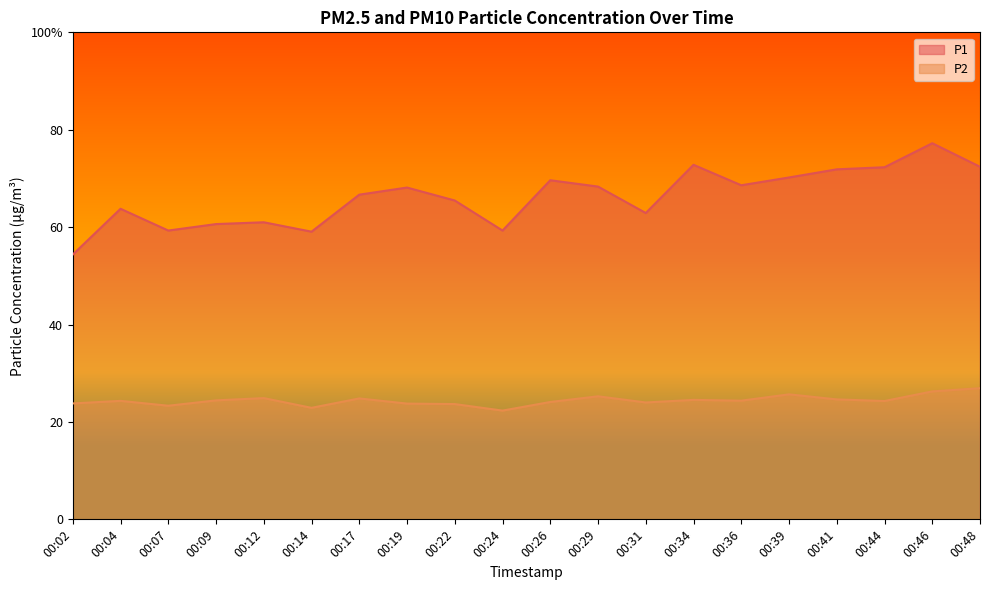

At which label does P2 first exceed 24?

00:04